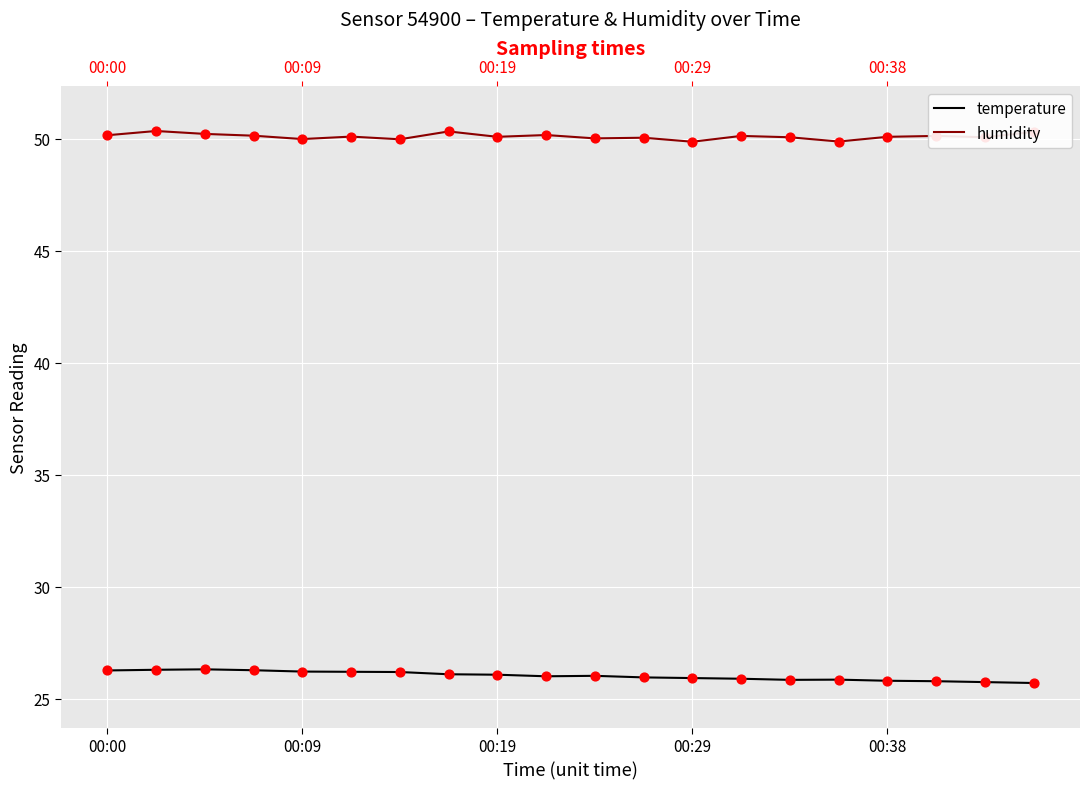

Which series contains the highest Y value?

humidity